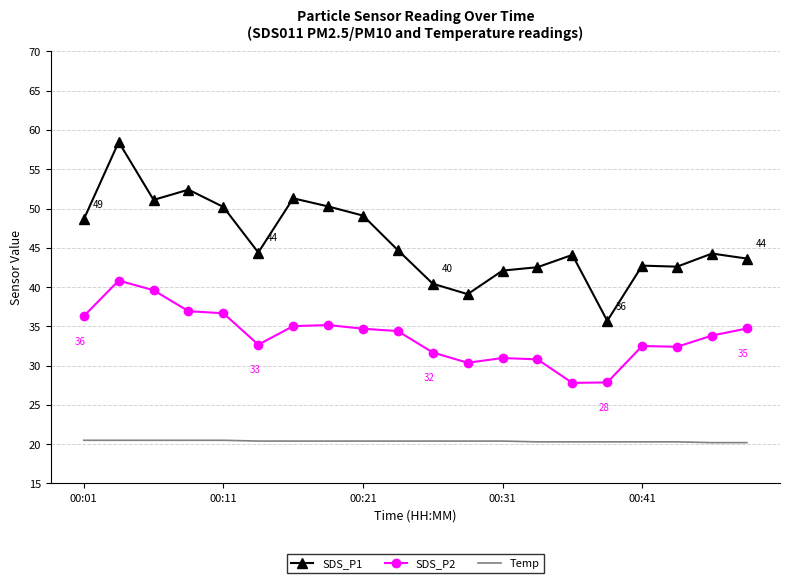

List the series in order of their peak value, highest first.

SDS_P1, SDS_P2, Temp